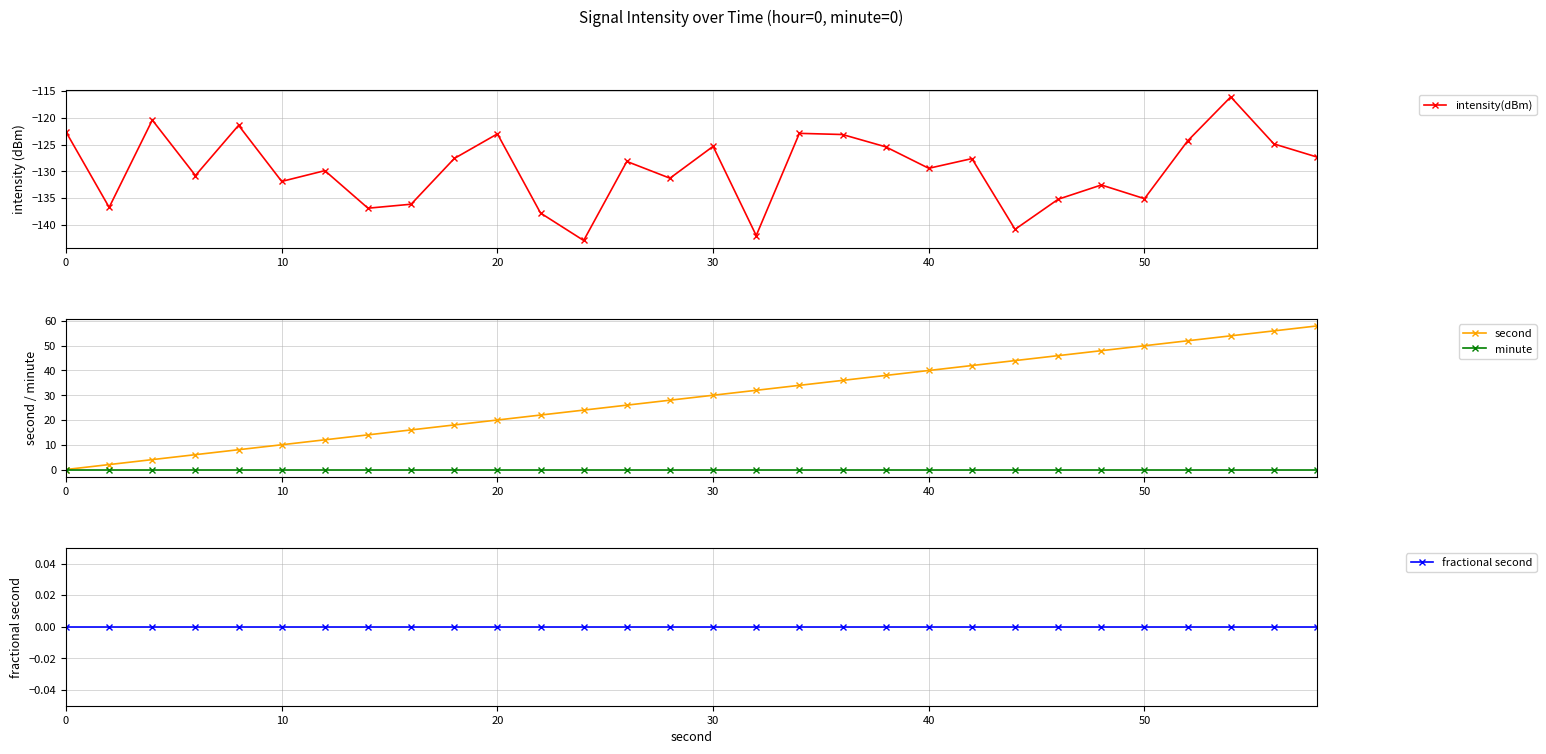

Reading left to right, extract all data points from this chart.

intensity(dBm): -122.6	-136.7	-120.4	-130.8	-121.4	-131.9	-129.9	-136.9	-136.1	-127.6	-123.0	-137.8	-142.9	-128.1	-131.3	-125.3	-142.0	-122.9	-123.1	-125.4	-129.4	-127.6	-140.8	-135.2	-132.5	-135.1	-124.3	-116.1	-124.9	-127.3
second: 0.0	2.0	4.0	6.0	8.0	10.0	12.0	14.0	16.0	18.0	20.0	22.0	24.0	26.0	28.0	30.0	32.0	34.0	36.0	38.0	40.0	42.0	44.0	46.0	48.0	50.0	52.0	54.0	56.0	58.0
minute: 0.0	0.0	0.0	0.0	0.0	0.0	0.0	0.0	0.0	0.0	0.0	0.0	0.0	0.0	0.0	0.0	0.0	0.0	0.0	0.0	0.0	0.0	0.0	0.0	0.0	0.0	0.0	0.0	0.0	0.0
fractional second: 0.0	0.0	0.0	0.0	0.0	0.0	0.0	0.0	0.0	0.0	0.0	0.0	0.0	0.0	0.0	0.0	0.0	0.0	0.0	0.0	0.0	0.0	0.0	0.0	0.0	0.0	0.0	0.0	0.0	0.0